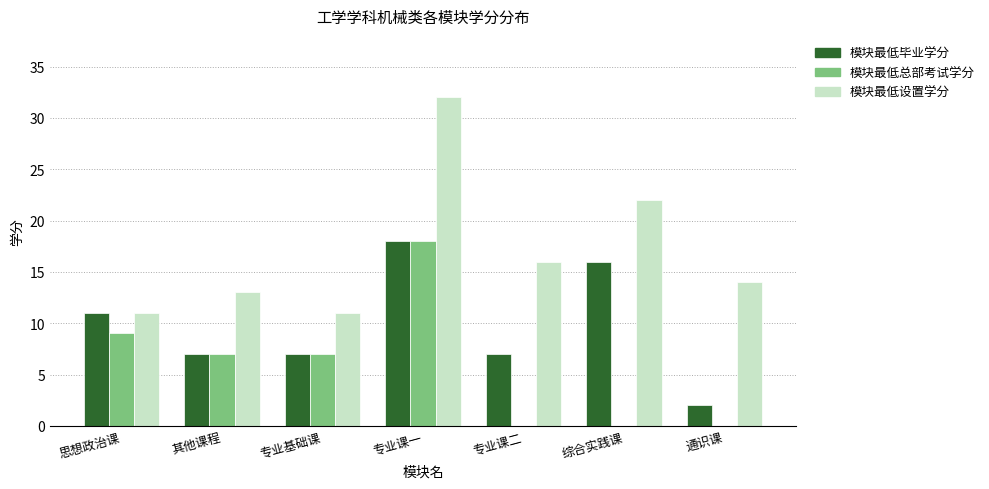

Between 专业基础课 and 通识课, which series saw the biggest shift?

模块最低总部考试学分